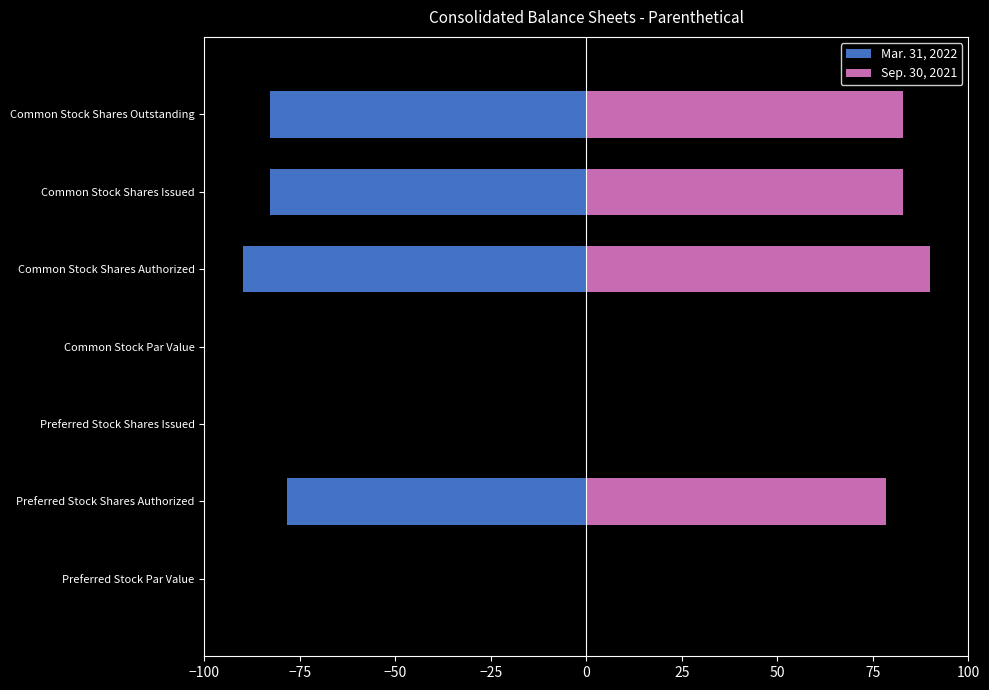

What is the difference between the Sep. 30, 2021 values at Preferred Stock Shares Authorized and Common Stock Shares Outstanding?

4.4